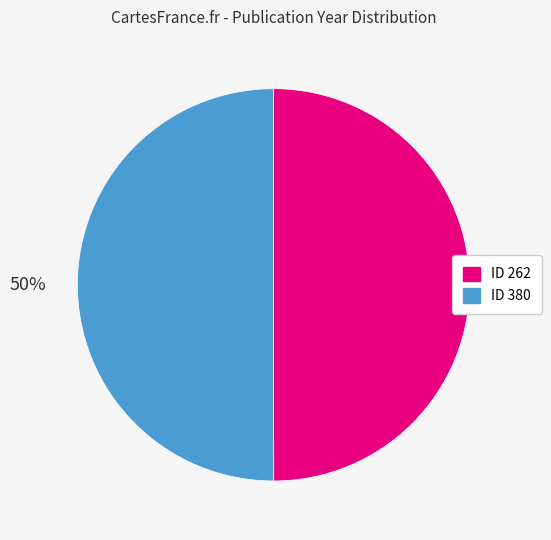

How many slices are in this pie chart?

2